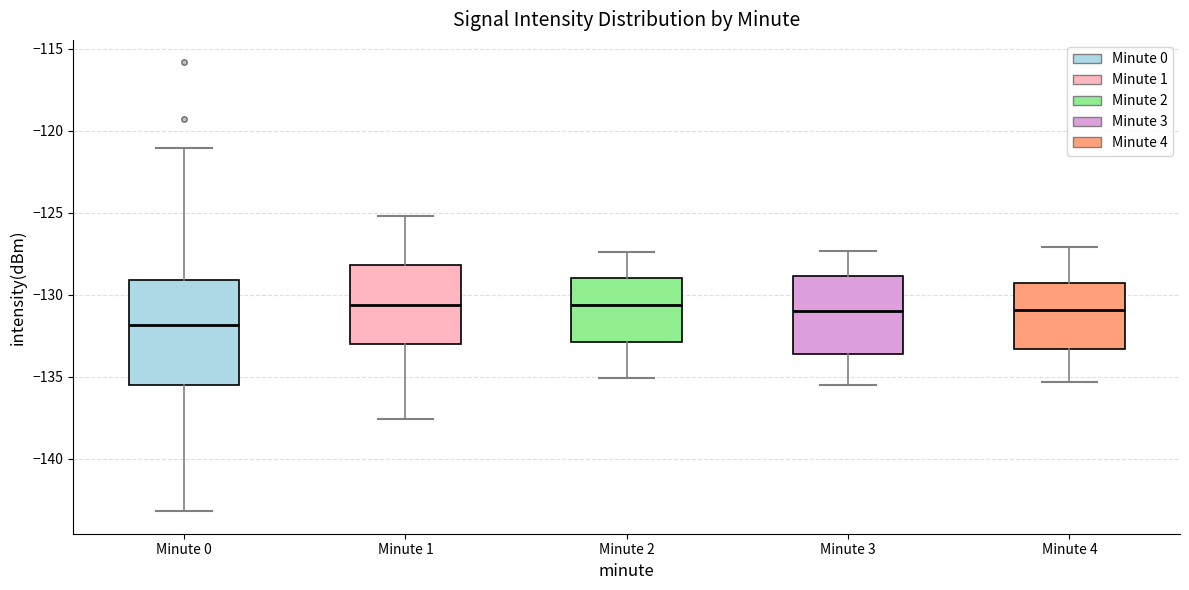

Reading left to right, read every box against the y-axis: the position of its median line, the range the box covers, and the ends of its whiskers. The values are not printed on the chart, so give them approximately, as read against the axis.

Minute 0: median -132.0, box -135.5 to -129.0, whiskers -143.0 to -121.0
Minute 1: median -130.5, box -133.0 to -128.0, whiskers -137.5 to -125.0
Minute 2: median -130.5, box -133.0 to -129.0, whiskers -135.0 to -127.5
Minute 3: median -131.0, box -133.5 to -129.0, whiskers -135.5 to -127.5
Minute 4: median -131.0, box -133.5 to -129.5, whiskers -135.5 to -127.0